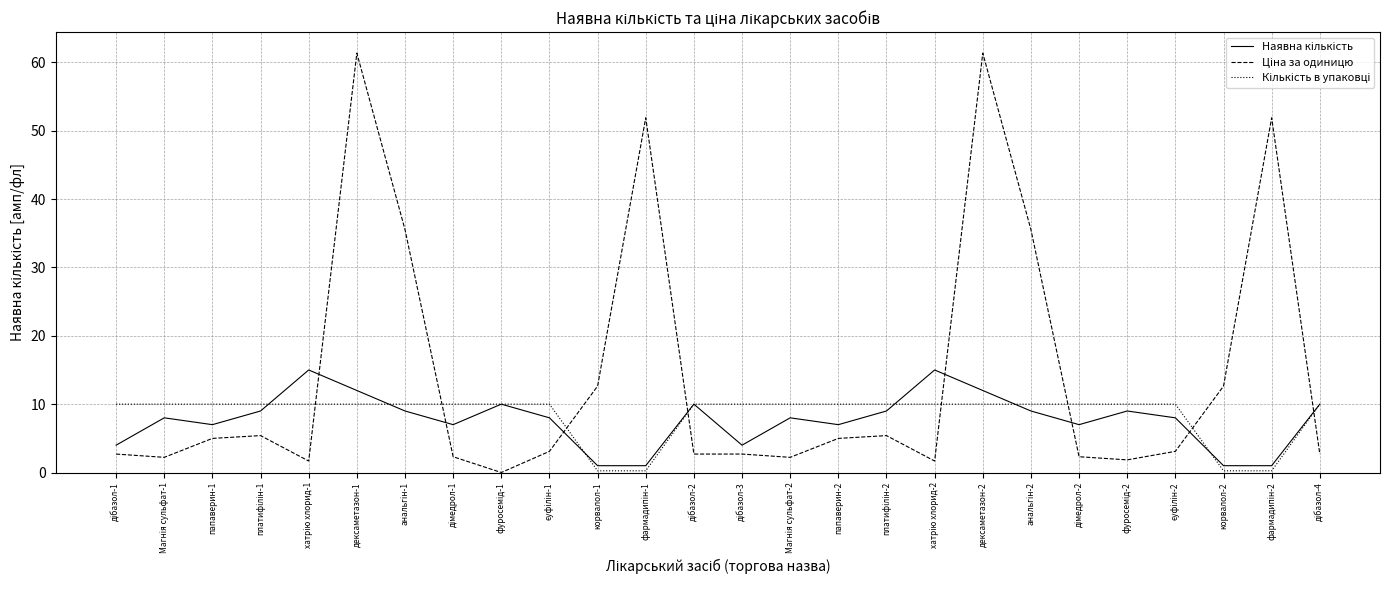

The Наявна кількість series shows 1.4 at фармадипін-2. True or false?

False